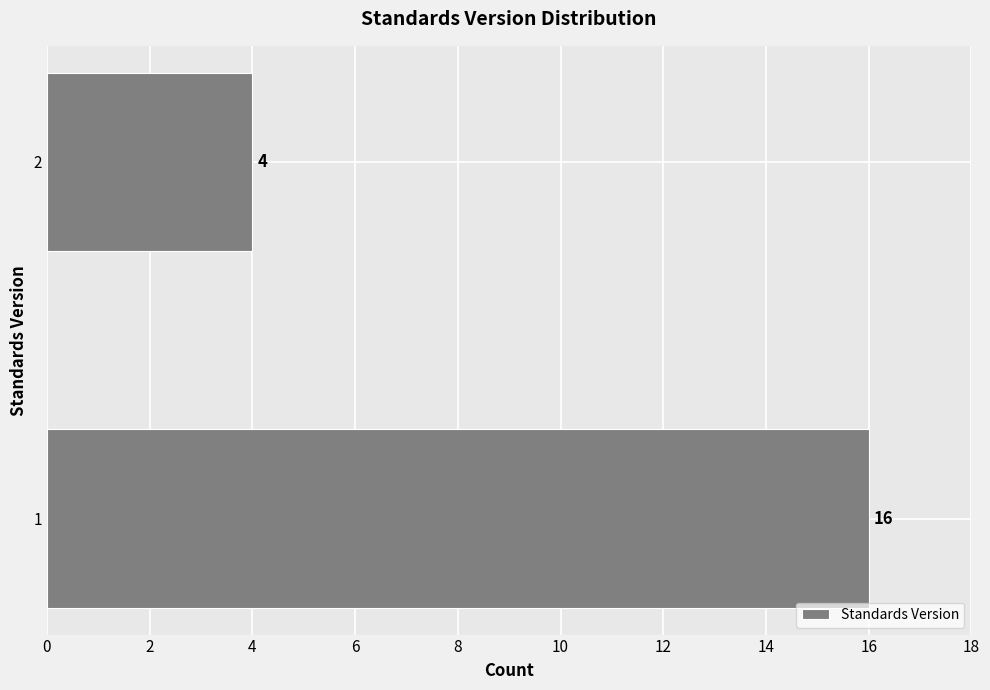

Reading bottom to top, what are all the values shown in this chart?

1=16	2=4